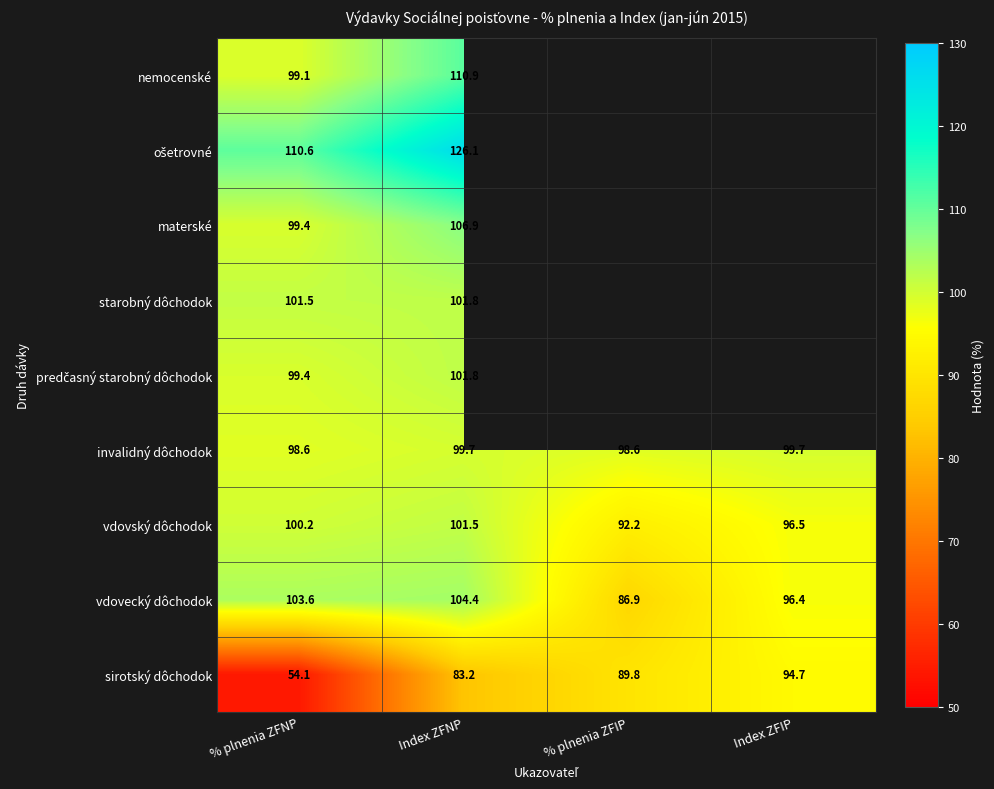

Which series changed the most between % plnenia ZFNP and Index ZFNP?

sirotský dôchodok